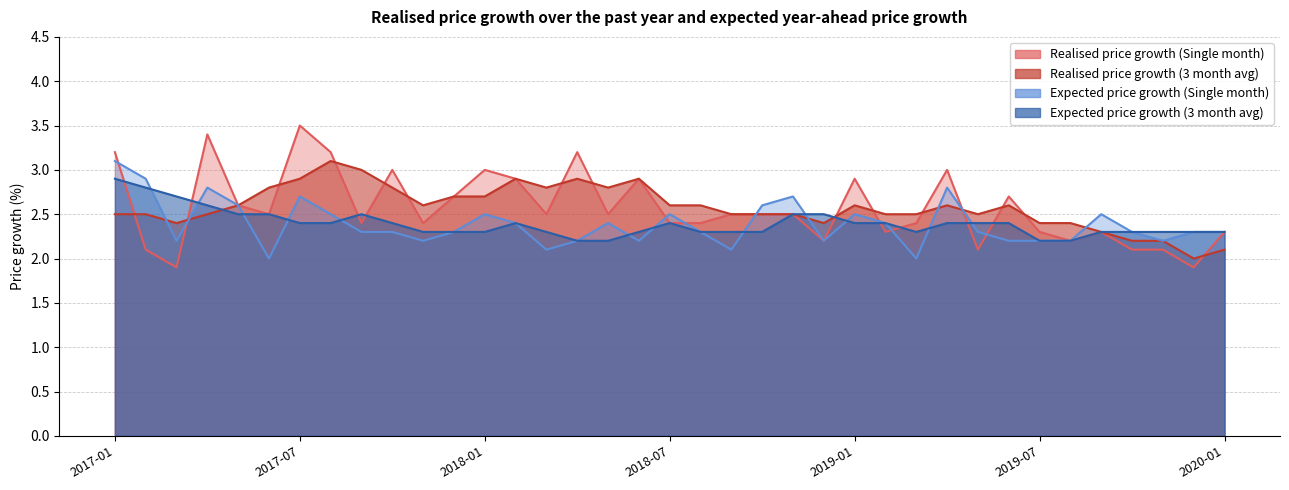

What is the difference between the highest and lowest values at 2017-08?

0.8